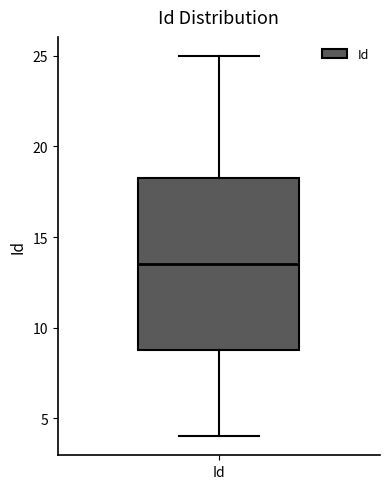

Transcribe this box plot: give where the median line is, the range the box spans, and where the two whiskers end, as read against the y-axis. The values are not printed on the chart, so give them approximately, as read against the axis.

median 13.5, box 9.0 to 18.5, whiskers 4.0 to 25.0